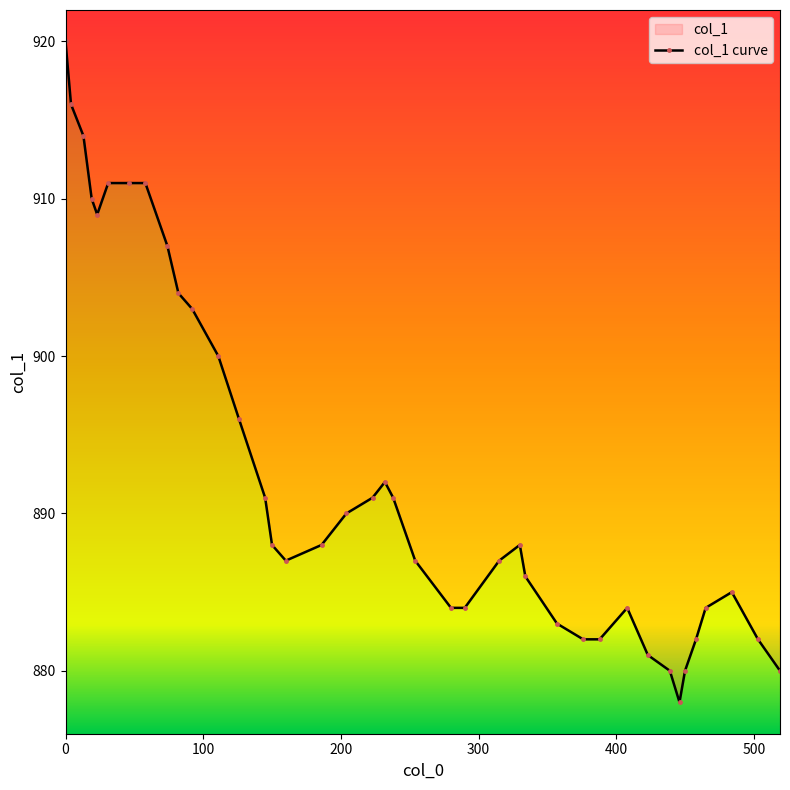

What is the smallest value displayed?

878